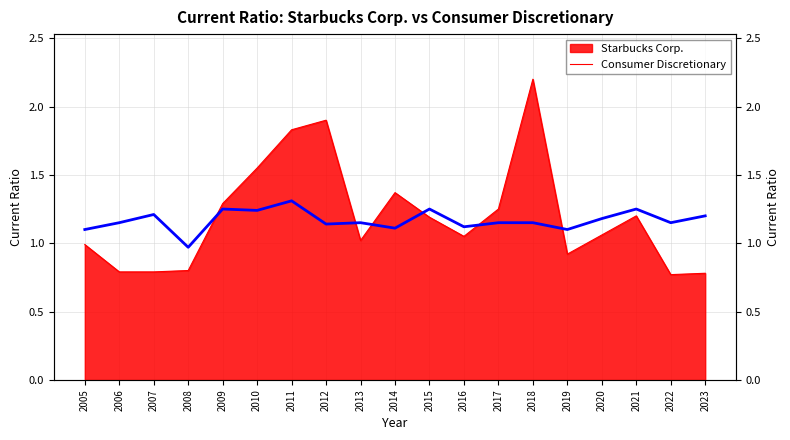

The value at 2021 is 1.2. True or false?

True